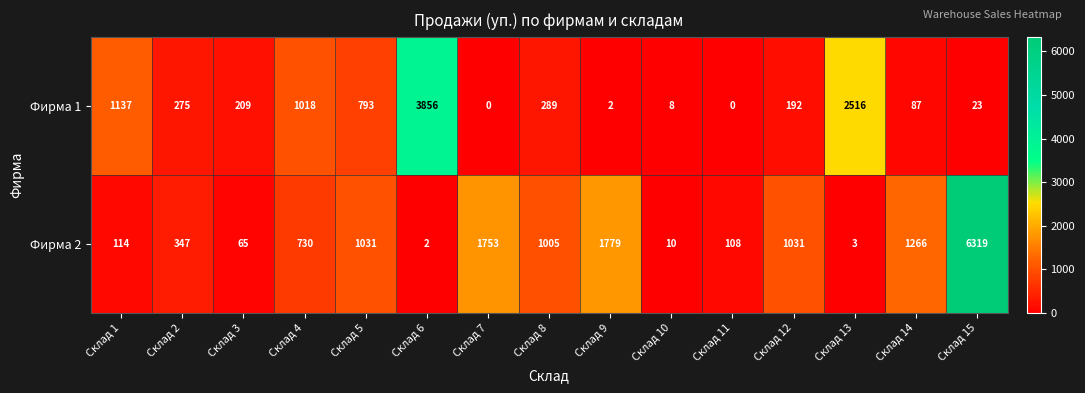

What is the sum of the Фирма 2 values at Склад 2 and Склад 13?

350